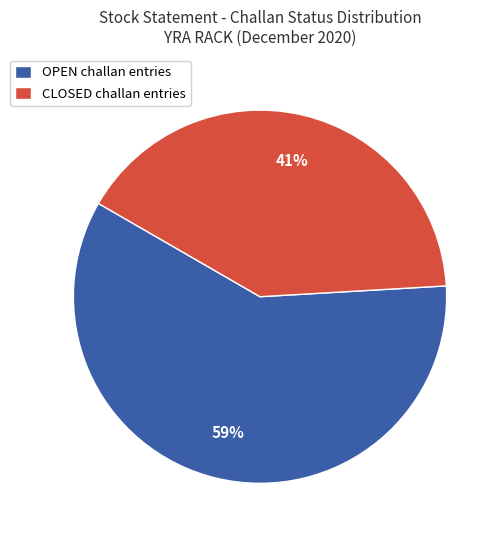

Combined, do CLOSED challan entries and OPEN challan entries account for over 50%?

Yes